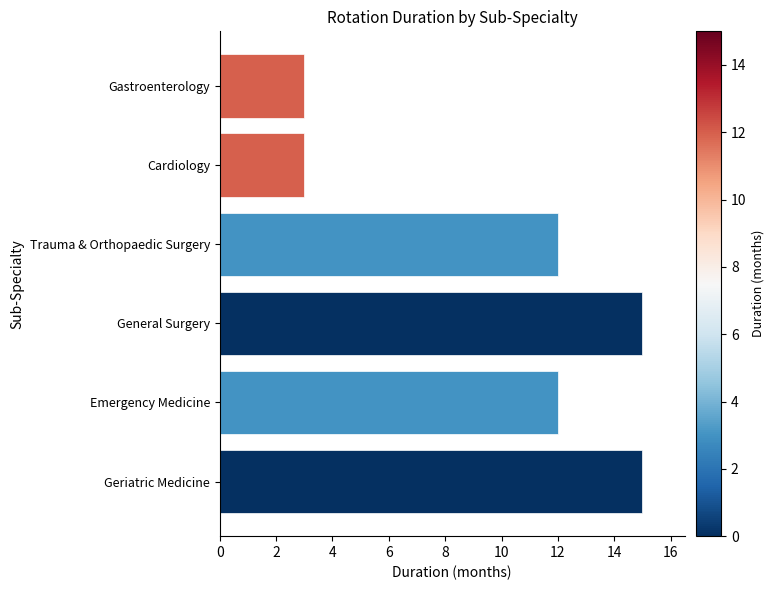

What is the difference between the second highest and second lowest values?

12